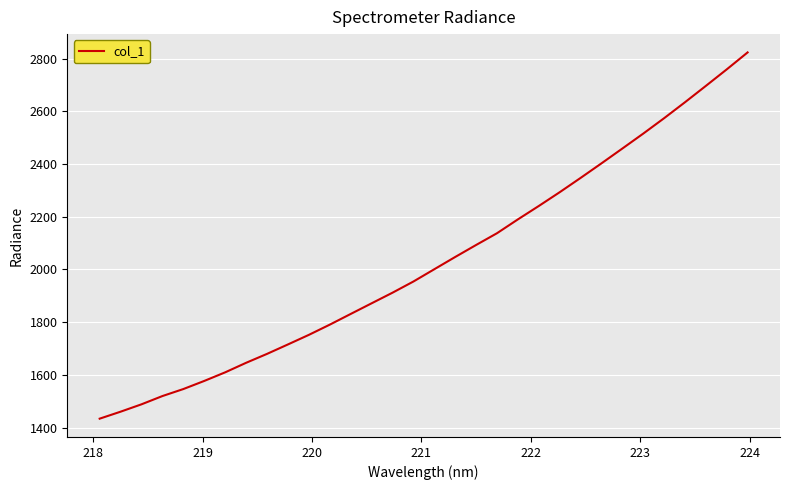

Reading right to left, what are all the values shown in this chart?

2823.3	2759.0	2696.3	2634.3	2573.8	2515.3	2458.6	2402.4	2347.1	2293.0	2240.7	2190.0	2137.4	2092.9	2047.3	2000.8	1954.2	1911.8	1871.6	1831.2	1790.6	1751.9	1715.6	1679.7	1645.9	1609.8	1577.1	1546.4	1519.8	1488.4	1460.5	1434.0